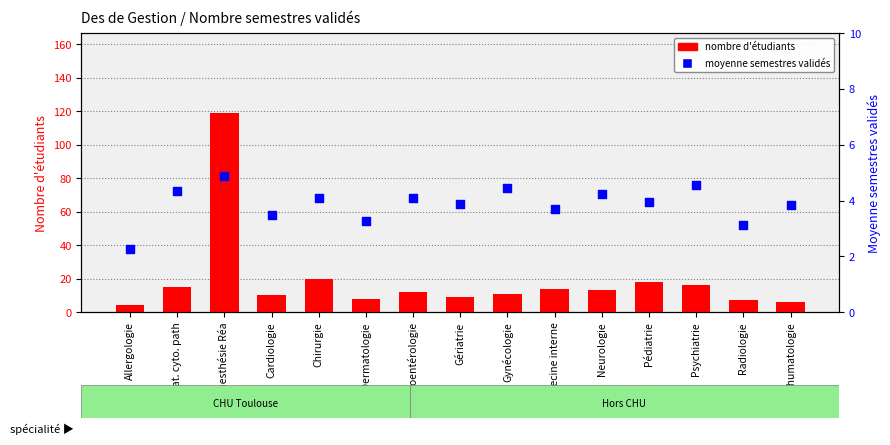

What is the total value across all series at Allergologie?

6.2